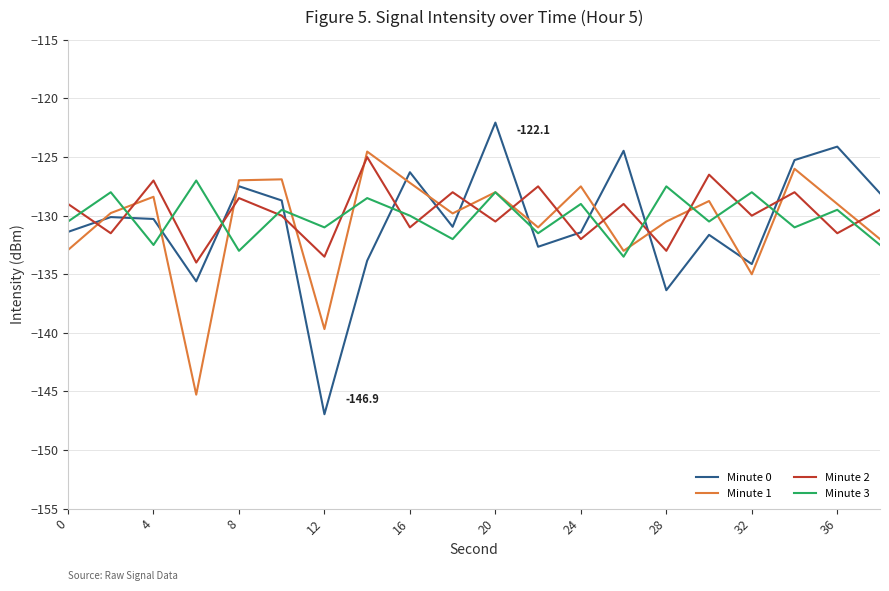

Does the chart display data point markers on the line(s)?

No